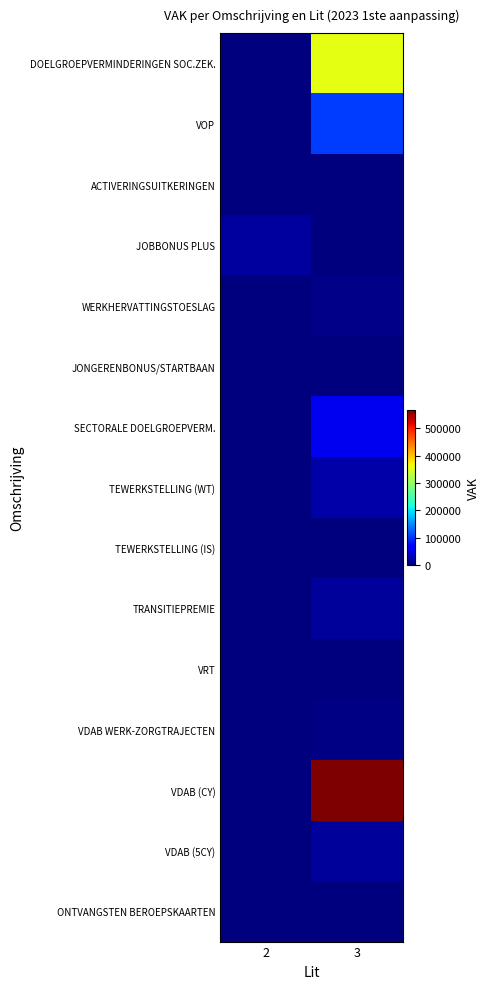

How many series are shown in this chart?

15